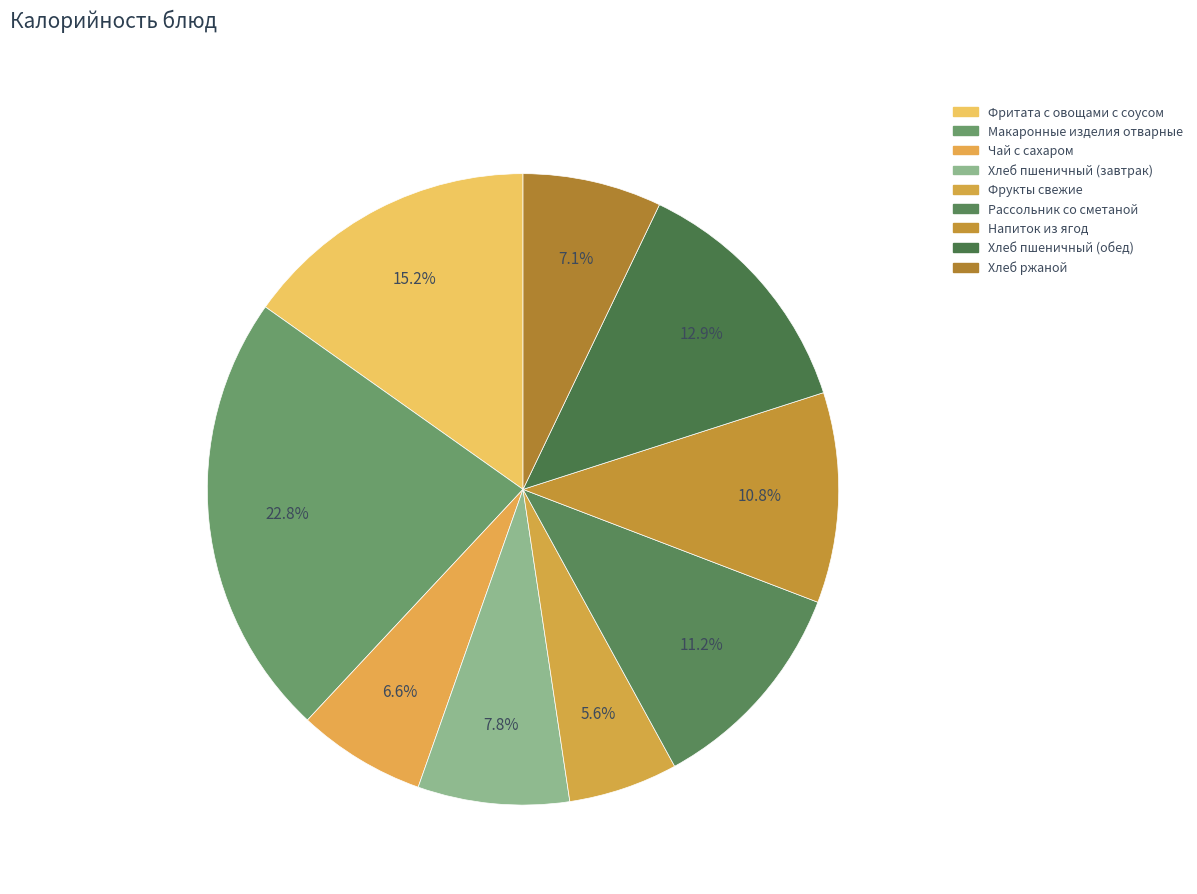

How many segments does this pie chart have?

9